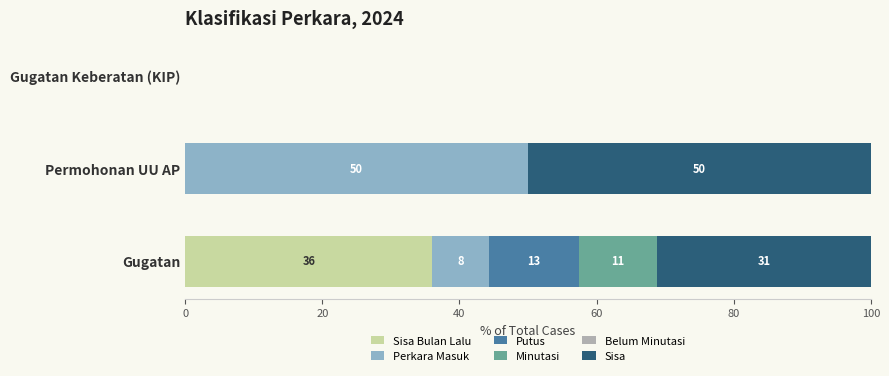

What is the total value across all series at Gugatan?

100.0